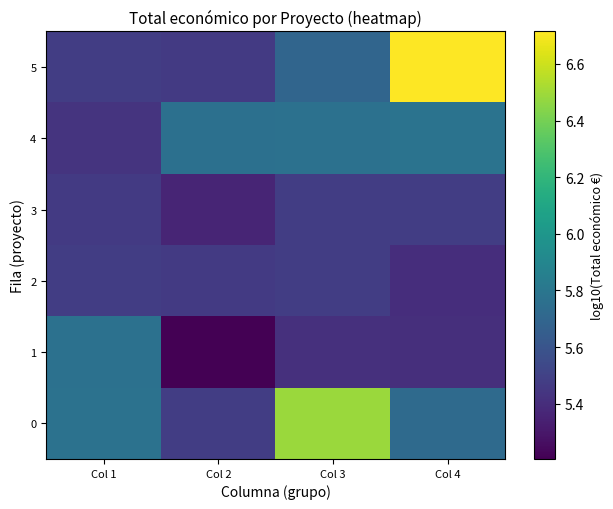

What is the difference between the highest and lowest values at Col 2?

0.6